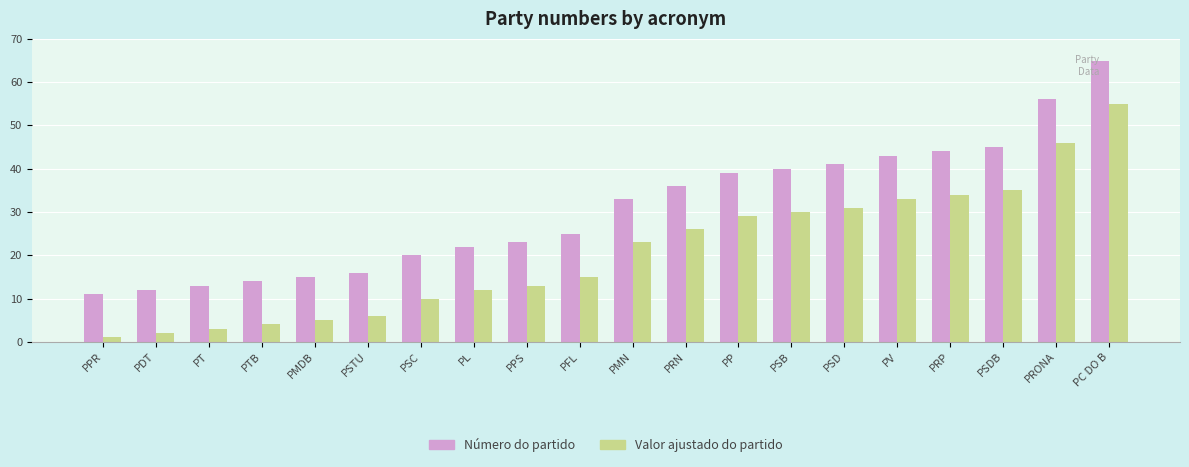

Rank the series by their maximum value, from highest to lowest.

Número do partido, Valor ajustado do partido